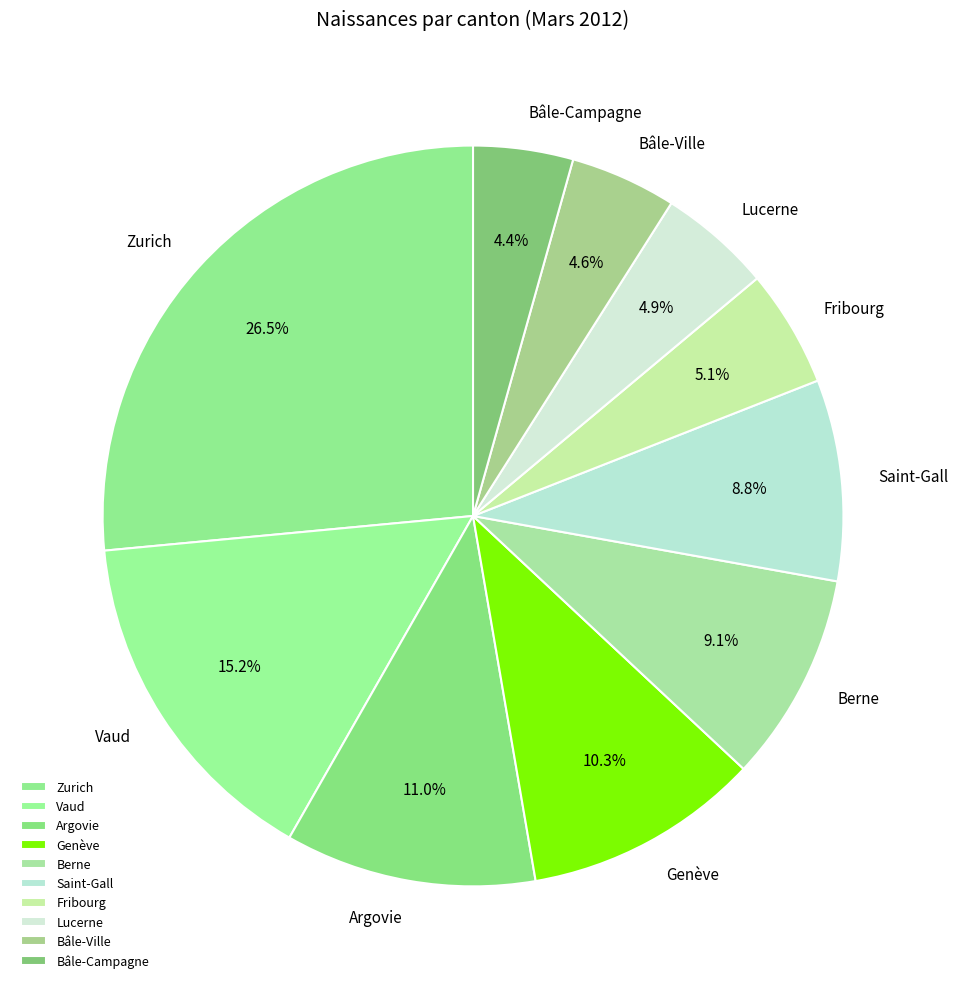

What is the ratio of the value at Bâle-Campagne to the value at Genève?

0.4